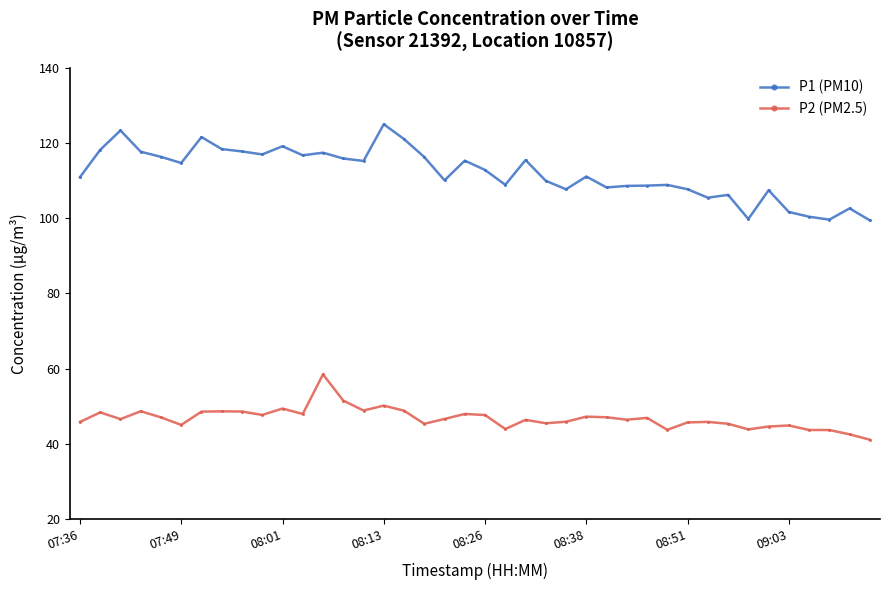

What is the maximum value shown in the chart?

124.9